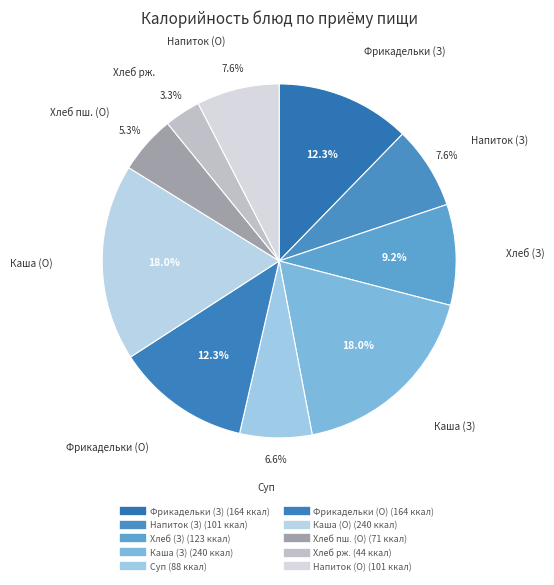

How many slices are in this pie chart?

10